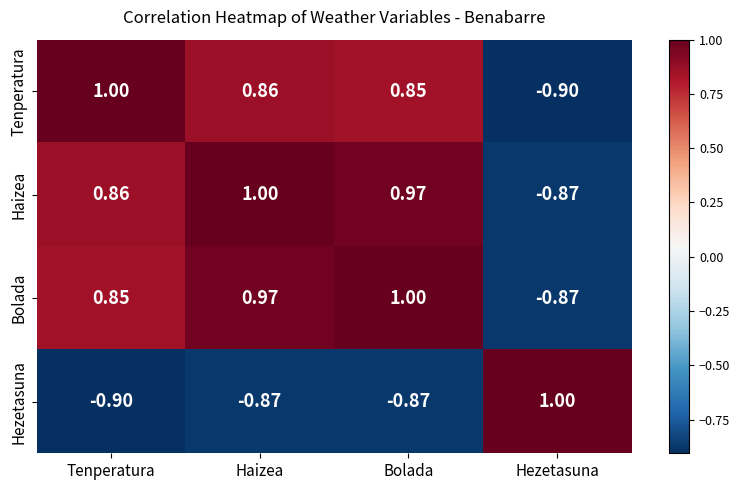

At which label does Hezetasuna first exceed 0?

Hezetasuna